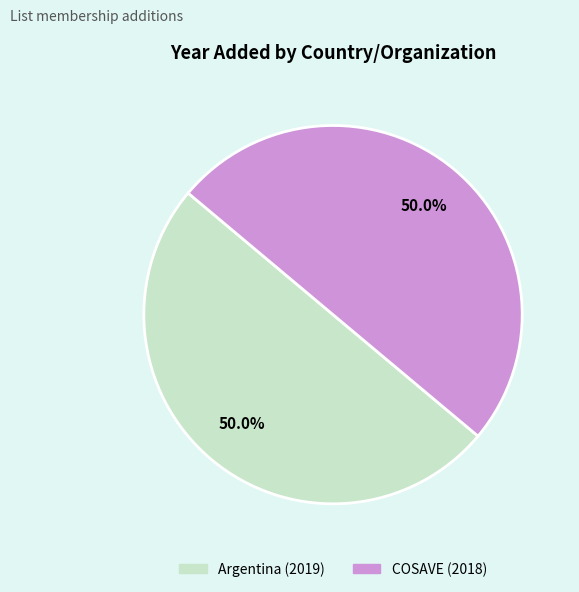

What is the ratio of the value at Argentina to the value at COSAVE?

1.0